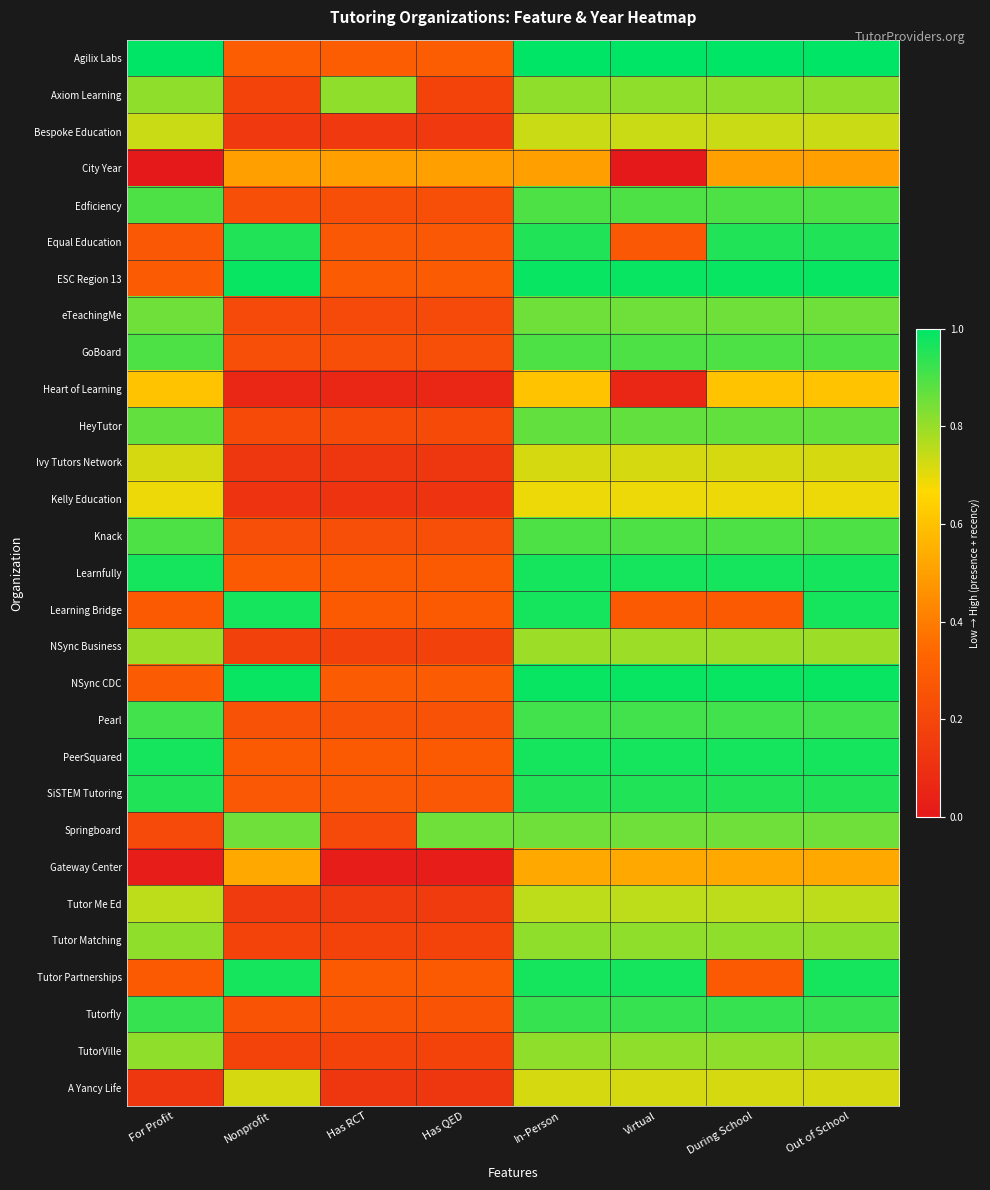

At how many categories does at least one series exceed 0?

8